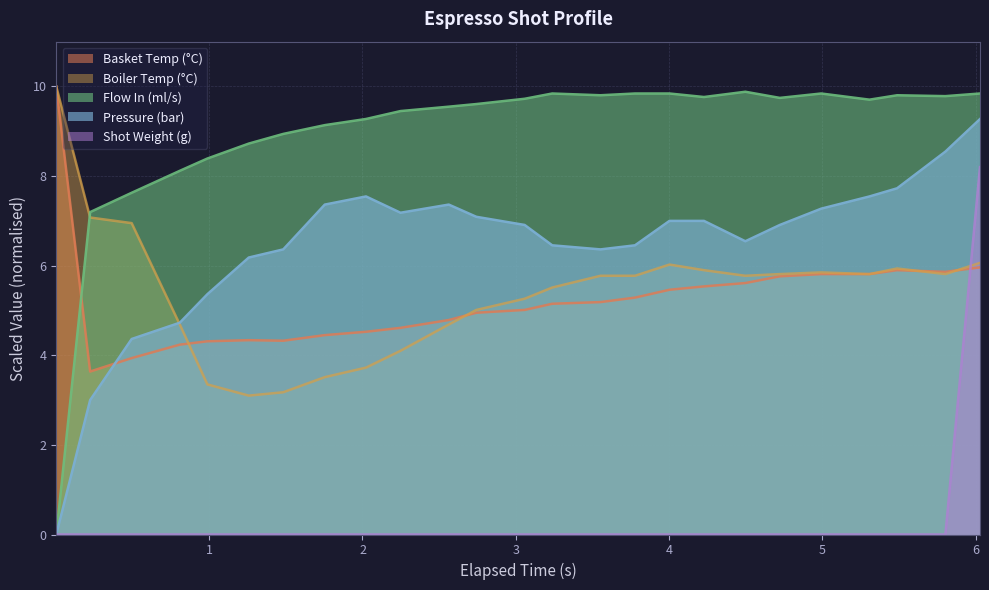

Which series has the widest spread of values?

Flow In (ml/s)